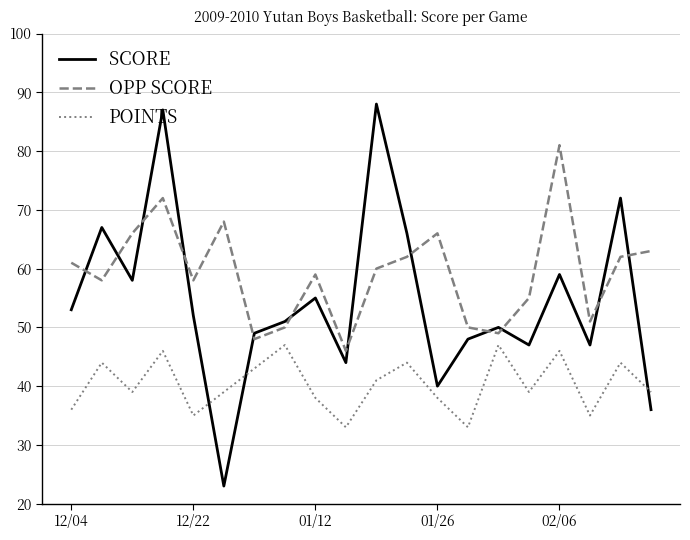

What is the difference between the maximum and minimum values in the SCORE series?

65